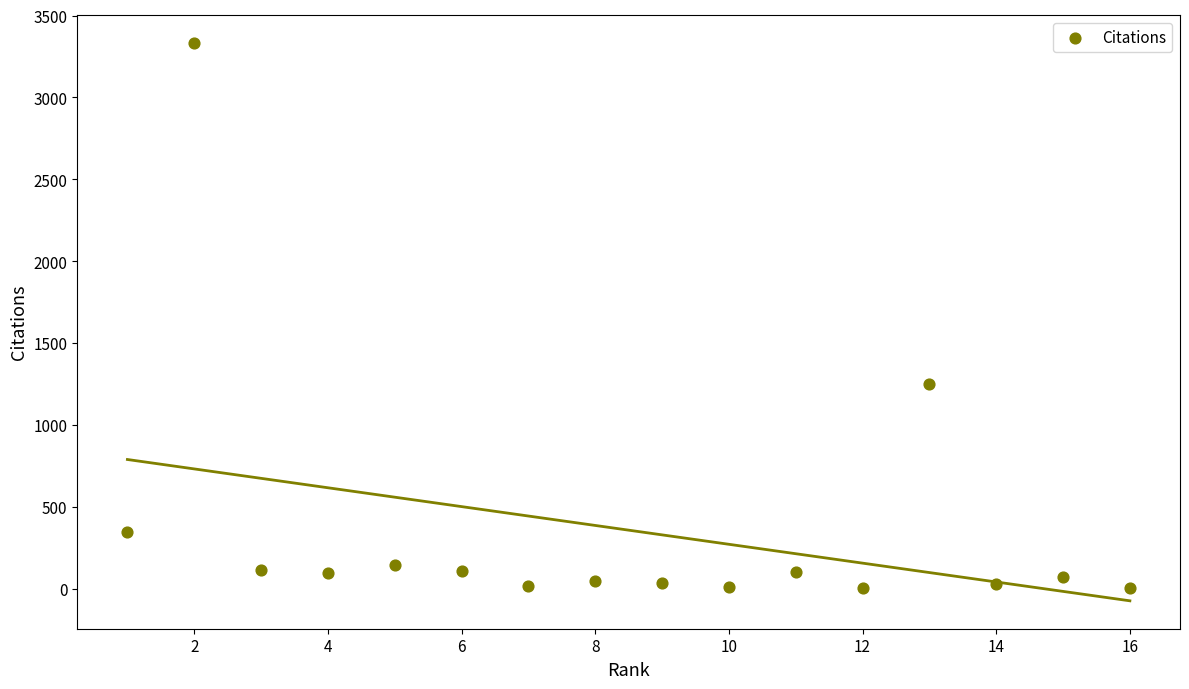

What Y value in the scatter plot is closest to 1667?

1252